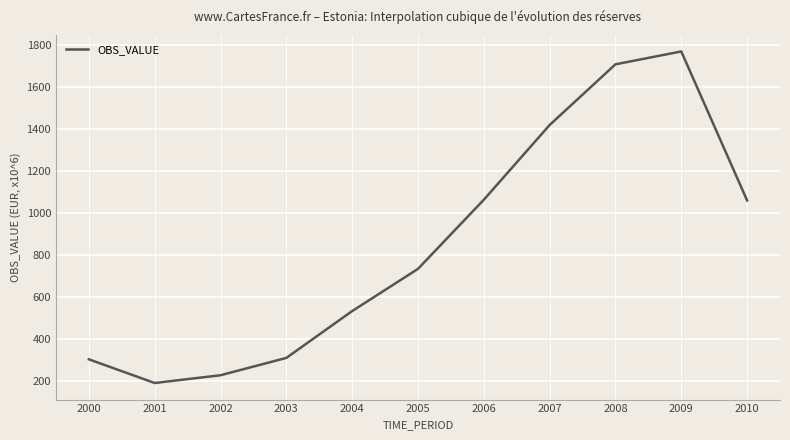

Where is the first local maximum?

2009